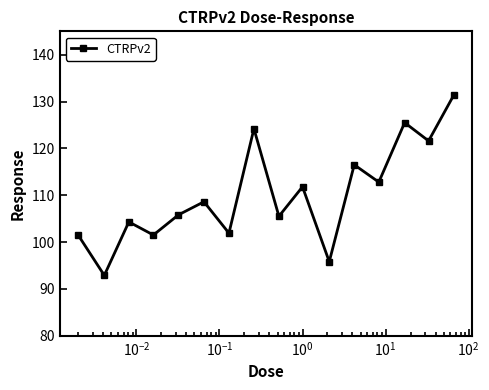

What is the minimum value shown in the chart?

92.9